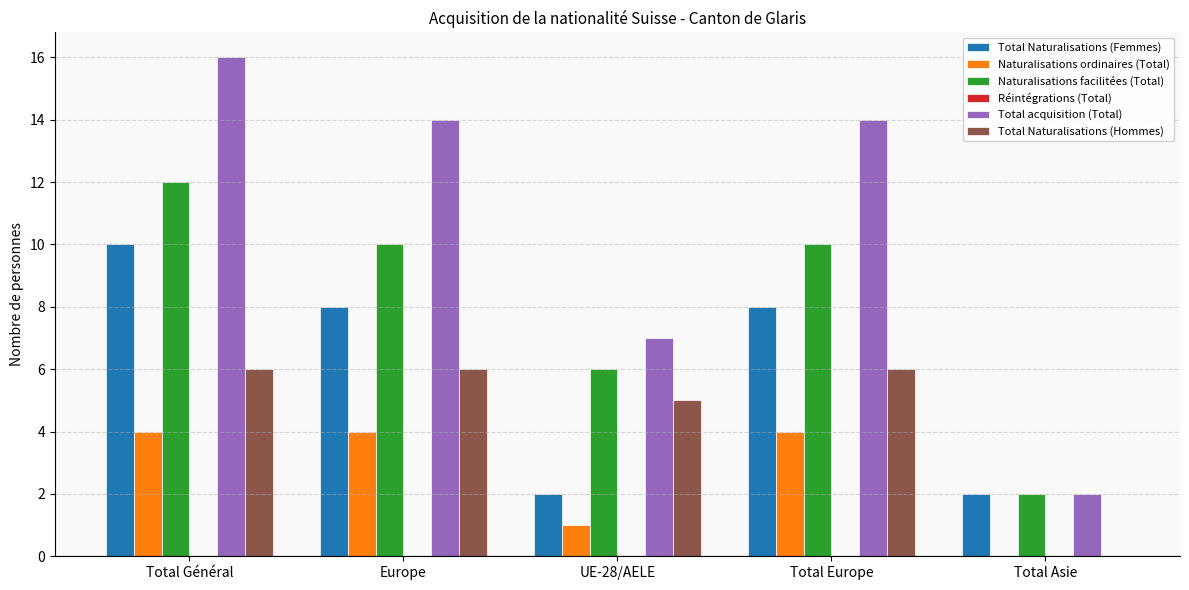

Reading left to right, list all the values displayed in this chart.

Total Naturalisations (Femmes): Total Général=10	Europe=8	UE-28/AELE=2	Total Europe=8	Total Asie=2
Naturalisations ordinaires (Total): Total Général=4	Europe=4	UE-28/AELE=1	Total Europe=4	Total Asie=0
Naturalisations facilitées (Total): Total Général=12	Europe=10	UE-28/AELE=6	Total Europe=10	Total Asie=2
Total acquisition (Total): Total Général=16	Europe=14	UE-28/AELE=7	Total Europe=14	Total Asie=2
Total Naturalisations (Hommes): Total Général=6	Europe=6	UE-28/AELE=5	Total Europe=6	Total Asie=0